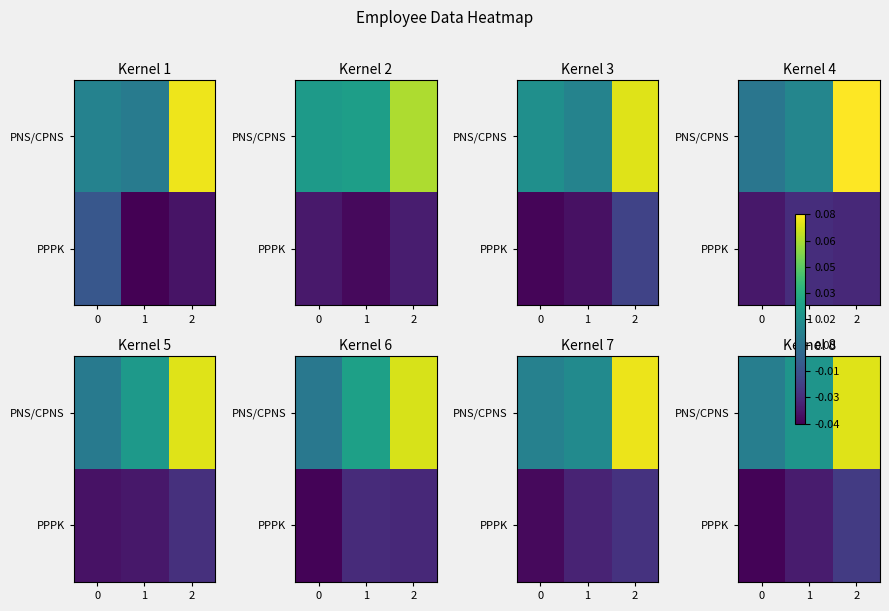

What is the sum of all PPPK values?

-0.1